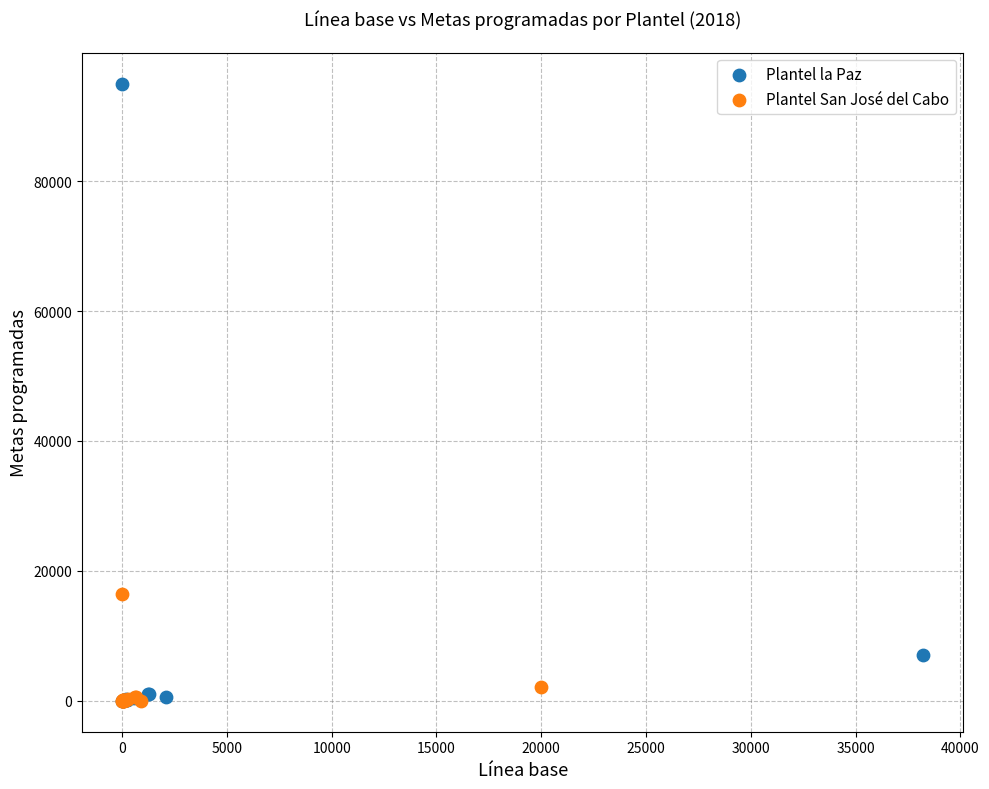

Which series contains the highest Y value?

Plantel la Paz